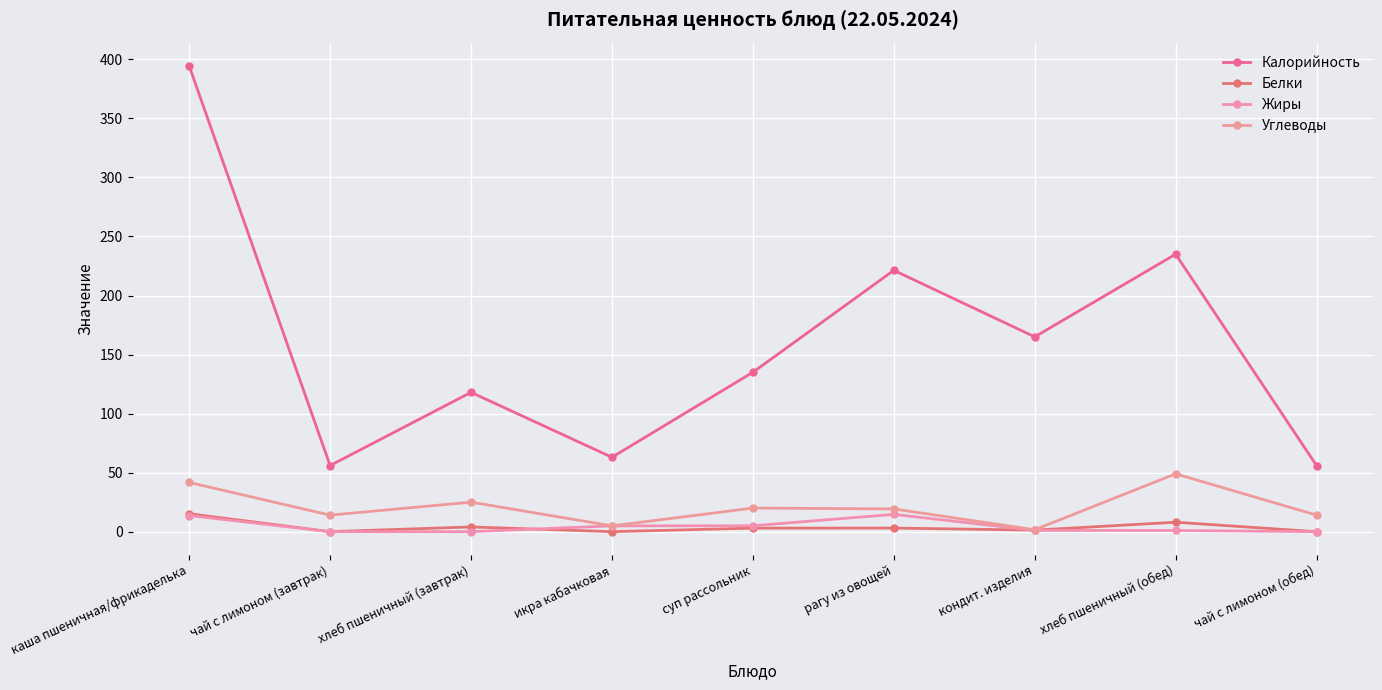

What are all the series names shown in the legend?

Калорийность, Белки, Жиры, Углеводы